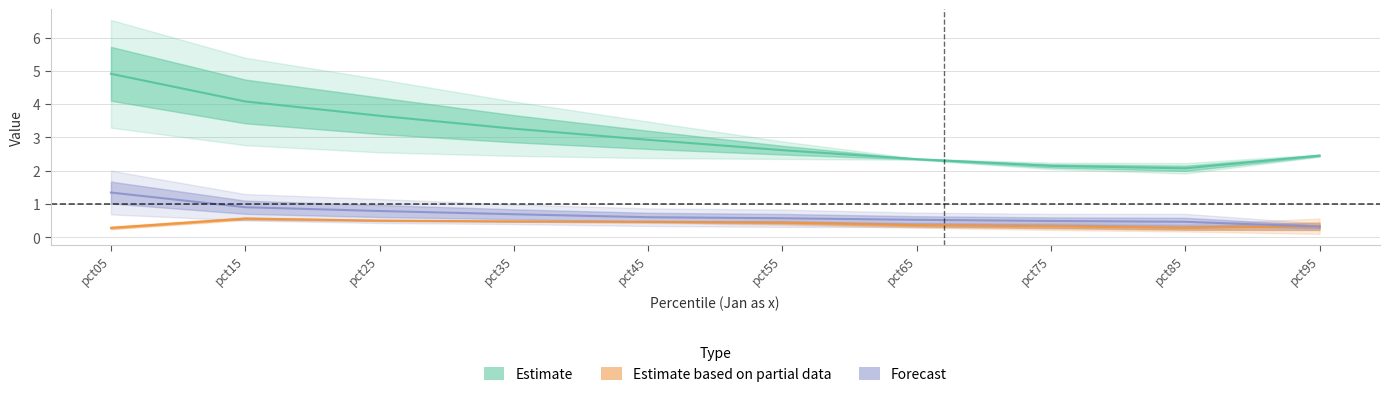

What is the value of the Oct point at the 10th from the left?

0.2